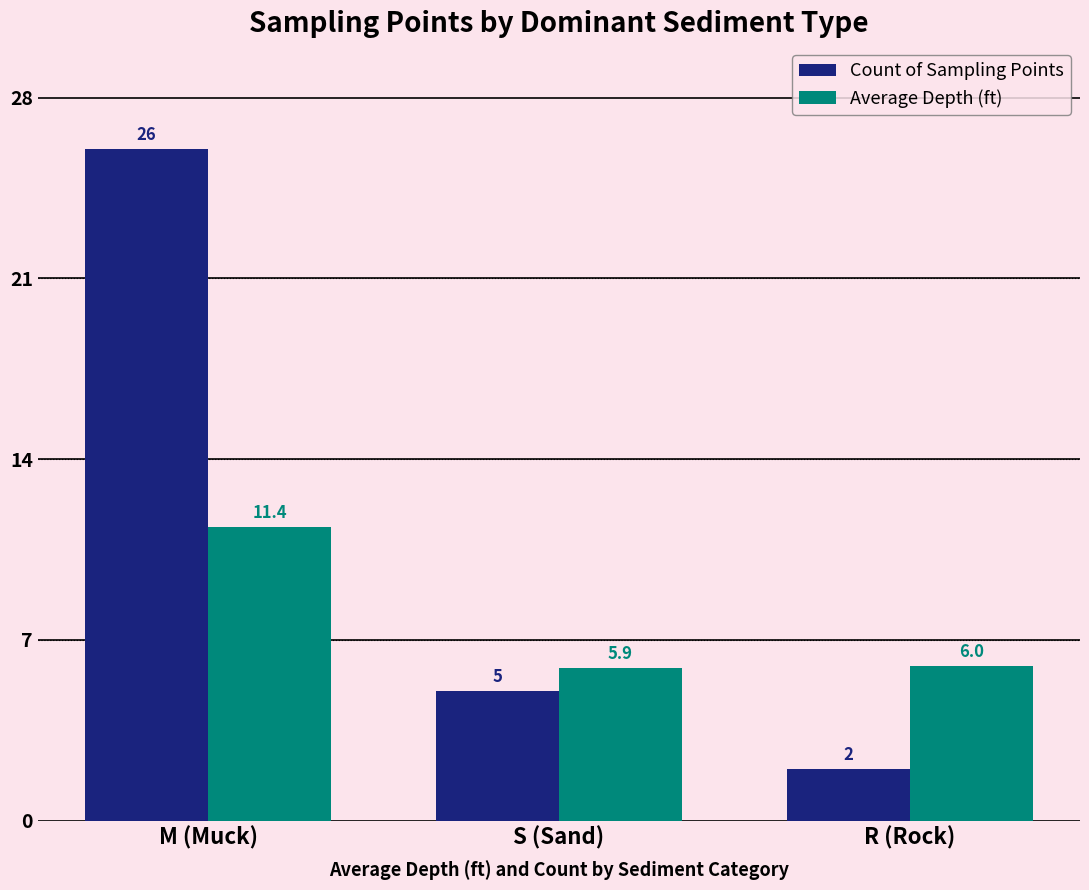

What is the sum of all Average Depth (ft) values?

23.3